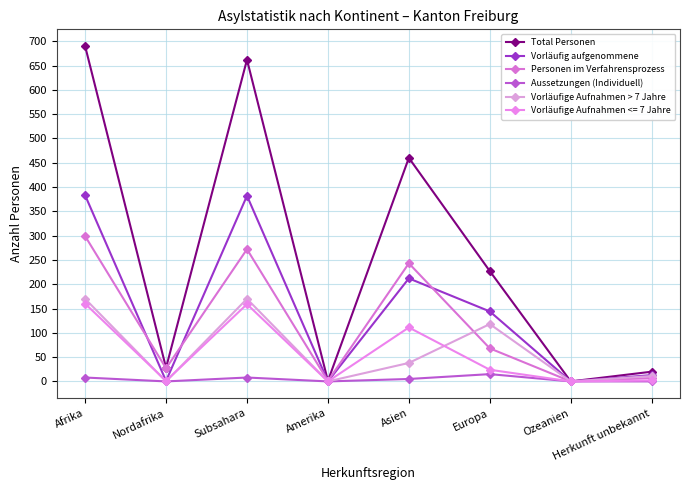

How many distinct data groups are displayed?

6